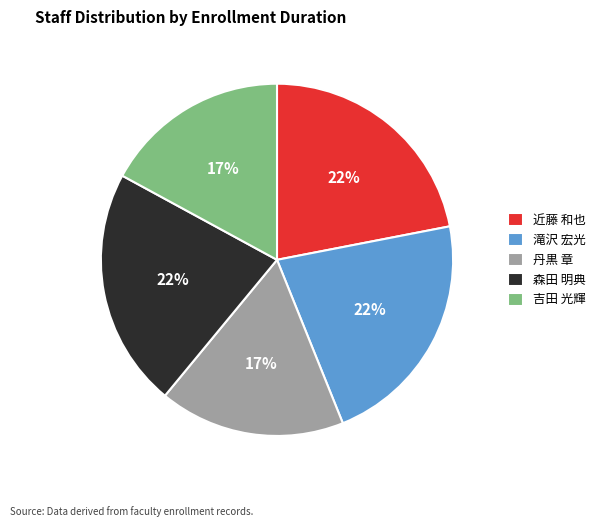

Is there any slice that represents more than half of the pie?

No